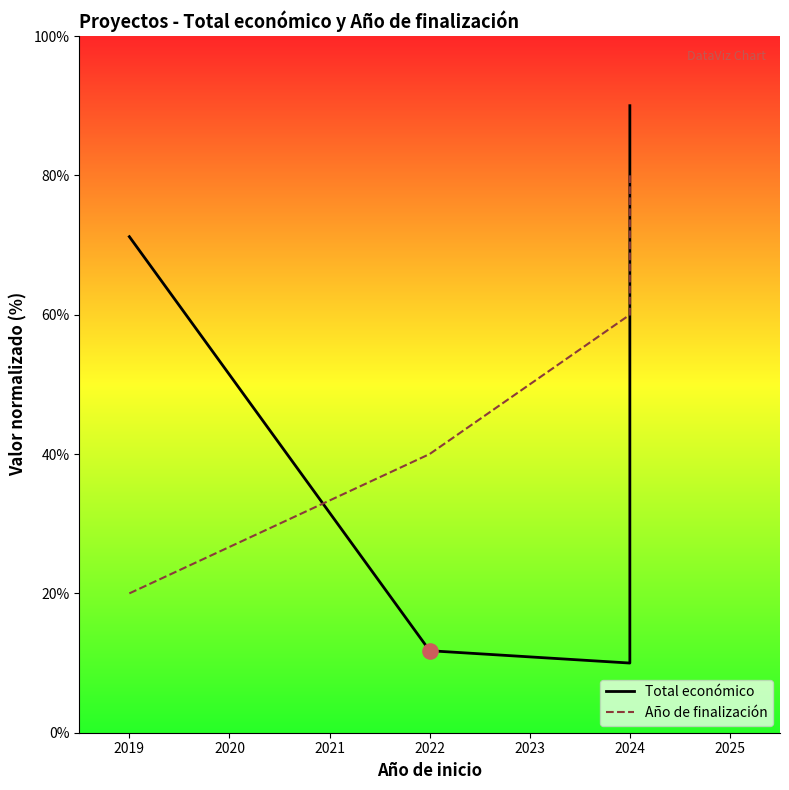

Which series has the largest total across all categories?

Año de finalización